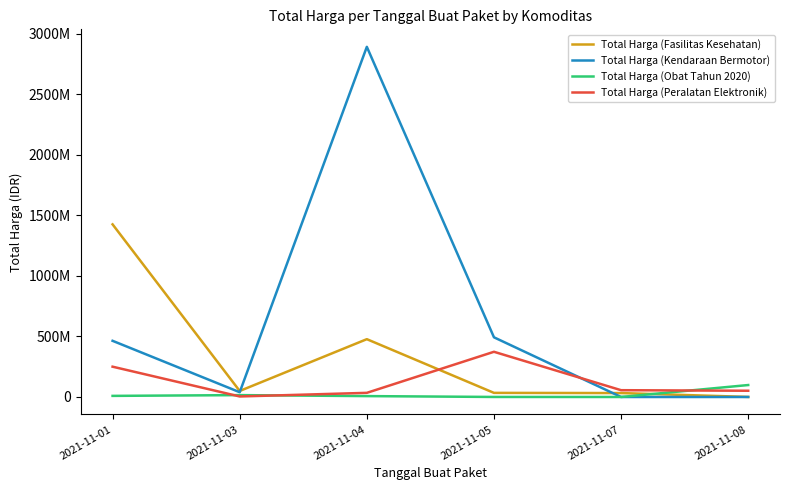

What are all the series names shown in the legend?

Total Harga (Fasilitas Kesehatan), Total Harga (Kendaraan Bermotor), Total Harga (Obat Tahun 2020), Total Harga (Peralatan Elektronik)